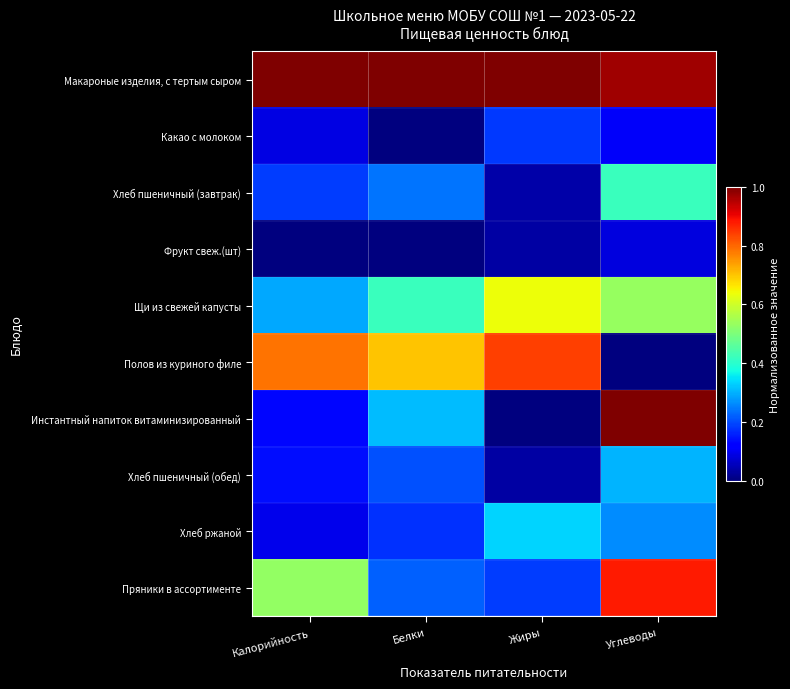

Reading left to right, transcribe all the data shown in this chart.

Макароные изделия, с тертым сыром: Калорийность=1.0	Белки=1.0	Жиры=1.0	Углеводы=1.0
Какао с молоком: Калорийность=0.1	Белки=0.0	Жиры=0.2	Углеводы=0.1
Хлеб пшеничный (завтрак): Калорийность=0.2	Белки=0.2	Жиры=0.0	Углеводы=0.4
Фрукт свеж.(шт): Калорийность=0.0	Белки=0.0	Жиры=0.0	Углеводы=0.1
Щи из свежей капусты: Калорийность=0.3	Белки=0.4	Жиры=0.6	Углеводы=0.5
Полов из куриного филе: Калорийность=0.8	Белки=0.7	Жиры=0.8	Углеводы=0.0
Инстантный напиток витаминизированный: Калорийность=0.1	Белки=0.3	Жиры=0.0	Углеводы=1.0
Хлеб пшеничный (обед): Калорийность=0.1	Белки=0.2	Жиры=0.0	Углеводы=0.3
Хлеб ржаной: Калорийность=0.1	Белки=0.2	Жиры=0.3	Углеводы=0.3
Пряники в ассортименте: Калорийность=0.5	Белки=0.2	Жиры=0.2	Углеводы=0.9